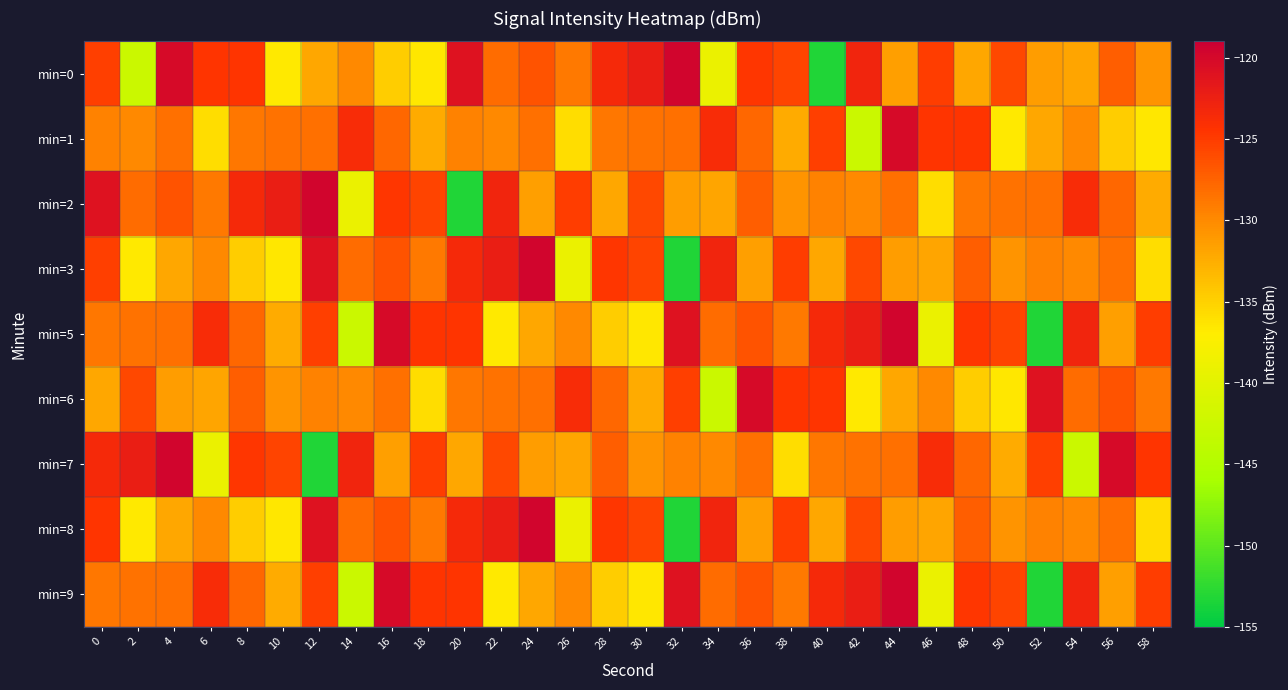

Reading right to left, list all the values displayed in this chart.

min=0: 58=-130.8	56=-127.2	54=-131.9	52=-131.3	50=-125.8	48=-132.0	46=-125.1	44=-131.5	42=-123.0	40=-153.3	38=-125.6	36=-124.7	34=-139.0	32=-119.7	30=-122.4	28=-123.5	26=-129.0	24=-126.5	22=-128.0	20=-121.0	18=-136.6	16=-134.6	14=-129.9	12=-132.0	10=-136.6	8=-124.6	6=-124.5	4=-120.2	2=-142.5	0=-125.2
min=1: 58=-136.6	56=-134.6	54=-129.9	52=-132.0	50=-136.6	48=-124.6	46=-124.5	44=-120.2	42=-142.5	40=-125.2	38=-132.3	36=-127.8	34=-123.7	32=-128.3	30=-128.5	28=-128.8	26=-135.8	24=-128.4	22=-129.8	20=-129.4	18=-132.3	16=-127.8	14=-123.7	12=-128.3	10=-128.5	8=-128.8	6=-135.8	4=-128.4	2=-129.8	0=-129.4
min=2: 58=-132.3	56=-127.8	54=-123.7	52=-128.3	50=-128.5	48=-128.8	46=-135.8	44=-128.4	42=-129.8	40=-129.4	38=-130.8	36=-127.2	34=-131.9	32=-131.3	30=-125.8	28=-132.0	26=-125.1	24=-131.5	22=-123.0	20=-153.3	18=-125.6	16=-124.7	14=-139.0	12=-119.7	10=-122.4	8=-123.5	6=-129.0	4=-126.5	2=-128.0	0=-121.0
min=3: 58=-135.8	56=-128.4	54=-129.8	52=-129.4	50=-130.8	48=-127.2	46=-131.9	44=-131.3	42=-125.8	40=-132.0	38=-125.1	36=-131.5	34=-123.0	32=-153.3	30=-125.6	28=-124.7	26=-139.0	24=-119.7	22=-122.4	20=-123.5	18=-129.0	16=-126.5	14=-128.0	12=-121.0	10=-136.6	8=-134.6	6=-129.9	4=-132.0	2=-136.6	0=-125.2
min=5: 58=-125.1	56=-131.5	54=-123.0	52=-153.3	50=-125.6	48=-124.7	46=-139.0	44=-119.7	42=-122.4	40=-123.5	38=-129.0	36=-126.5	34=-128.0	32=-121.0	30=-136.6	28=-134.6	26=-129.9	24=-132.0	22=-136.6	20=-124.6	18=-124.5	16=-120.2	14=-142.5	12=-125.2	10=-132.3	8=-127.8	6=-123.7	4=-128.3	2=-128.5	0=-128.8
min=6: 58=-129.0	56=-126.5	54=-128.0	52=-121.0	50=-136.6	48=-134.6	46=-129.9	44=-132.0	42=-136.6	40=-124.6	38=-124.5	36=-120.2	34=-142.5	32=-125.2	30=-132.3	28=-127.8	26=-123.7	24=-128.3	22=-128.5	20=-128.8	18=-135.8	16=-128.4	14=-129.8	12=-129.4	10=-130.8	8=-127.2	6=-131.9	4=-131.3	2=-125.8	0=-132.0
min=7: 58=-124.5	56=-120.2	54=-142.5	52=-125.2	50=-132.3	48=-127.8	46=-123.7	44=-128.3	42=-128.5	40=-128.8	38=-135.8	36=-128.4	34=-129.8	32=-129.4	30=-130.8	28=-127.2	26=-131.9	24=-131.3	22=-125.8	20=-132.0	18=-125.1	16=-131.5	14=-123.0	12=-153.3	10=-125.6	8=-124.7	6=-139.0	4=-119.7	2=-122.4	0=-123.5
min=8: 58=-135.8	56=-128.4	54=-129.8	52=-129.4	50=-130.8	48=-127.2	46=-131.9	44=-131.3	42=-125.8	40=-132.0	38=-125.1	36=-131.5	34=-123.0	32=-153.3	30=-125.6	28=-124.7	26=-139.0	24=-119.7	22=-122.4	20=-123.5	18=-129.0	16=-126.5	14=-128.0	12=-121.0	10=-136.6	8=-134.6	6=-129.9	4=-132.0	2=-136.6	0=-124.6
min=9: 58=-125.1	56=-131.5	54=-123.0	52=-153.3	50=-125.6	48=-124.7	46=-139.0	44=-119.7	42=-122.4	40=-123.5	38=-129.0	36=-126.5	34=-128.0	32=-121.0	30=-136.6	28=-134.6	26=-129.9	24=-132.0	22=-136.6	20=-124.6	18=-124.5	16=-120.2	14=-142.5	12=-125.2	10=-132.3	8=-127.8	6=-123.7	4=-128.3	2=-128.5	0=-128.8